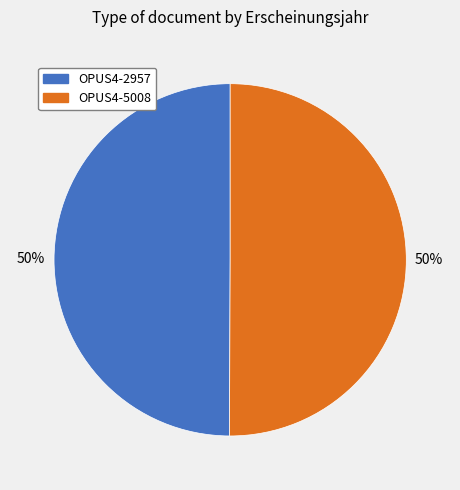

Is it true that OPUS4-2957 is 59% of the pie?

False